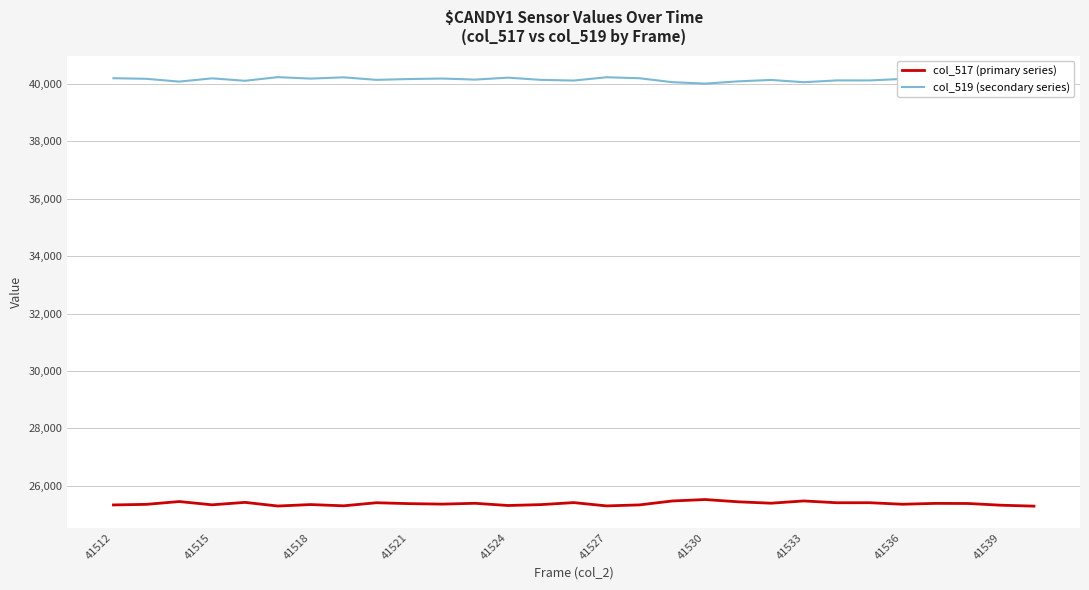

What is the minimum value shown in the chart?

25291